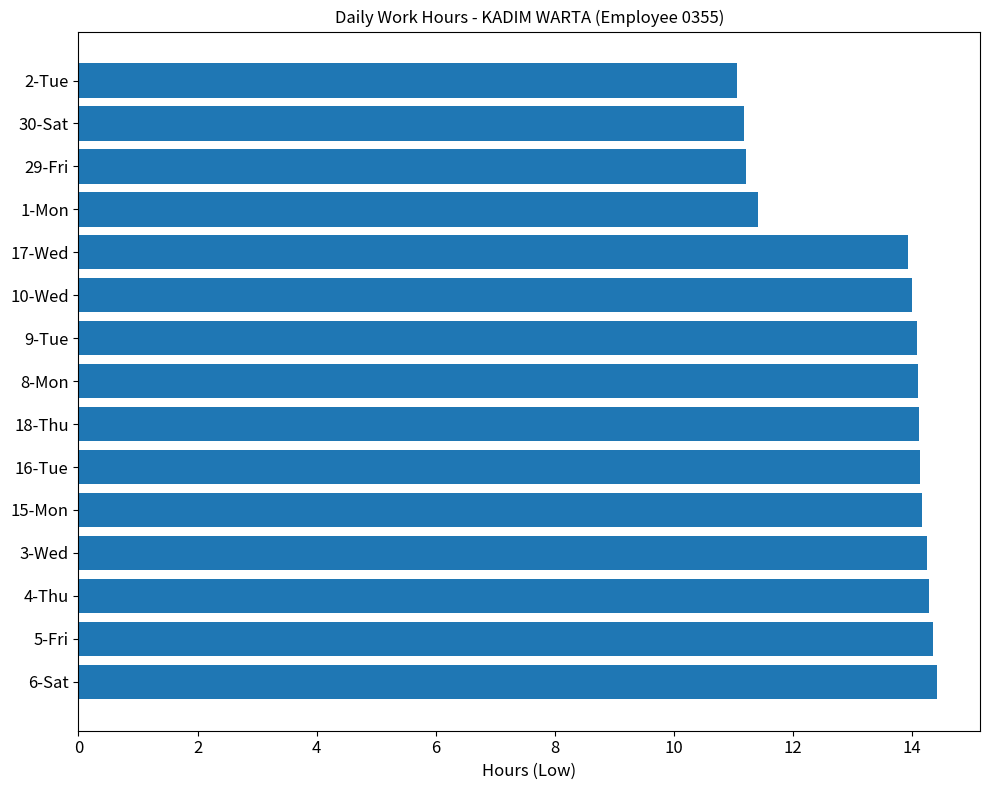

The chart shows a value of 13.9 at 17-Wed. True or false?

True